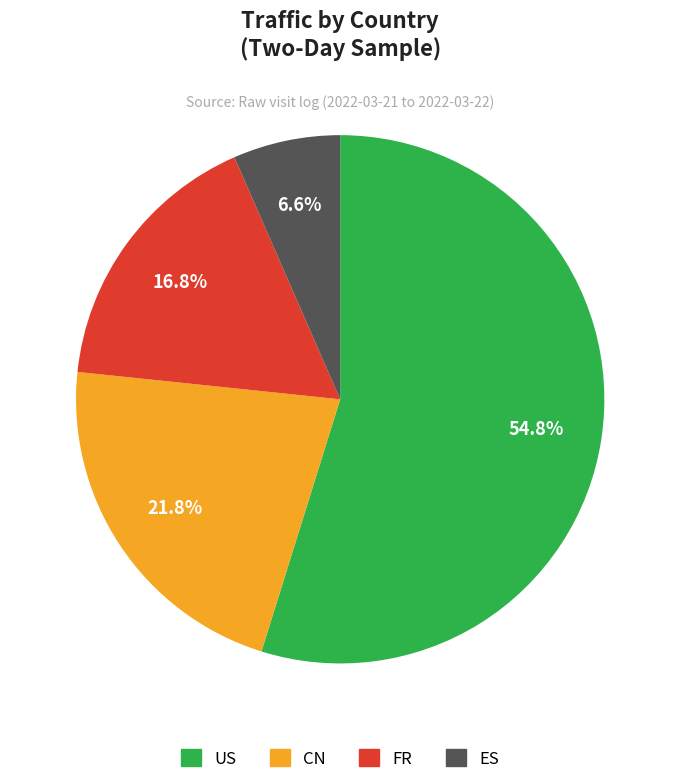

What is the smallest slice in the pie chart?

ES